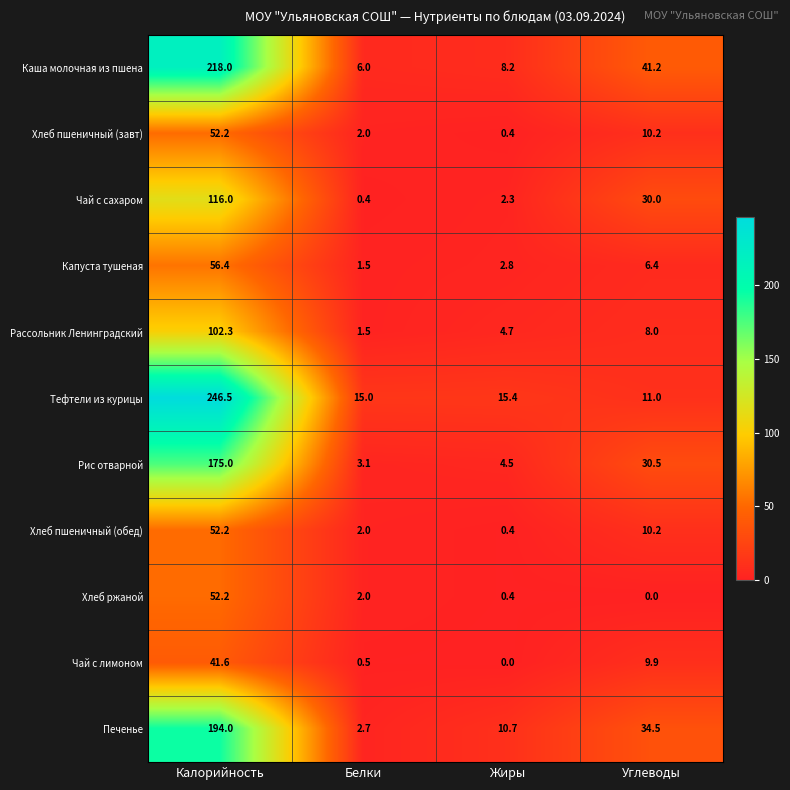

Which series changed the most between Белки and Жиры?

Печенье